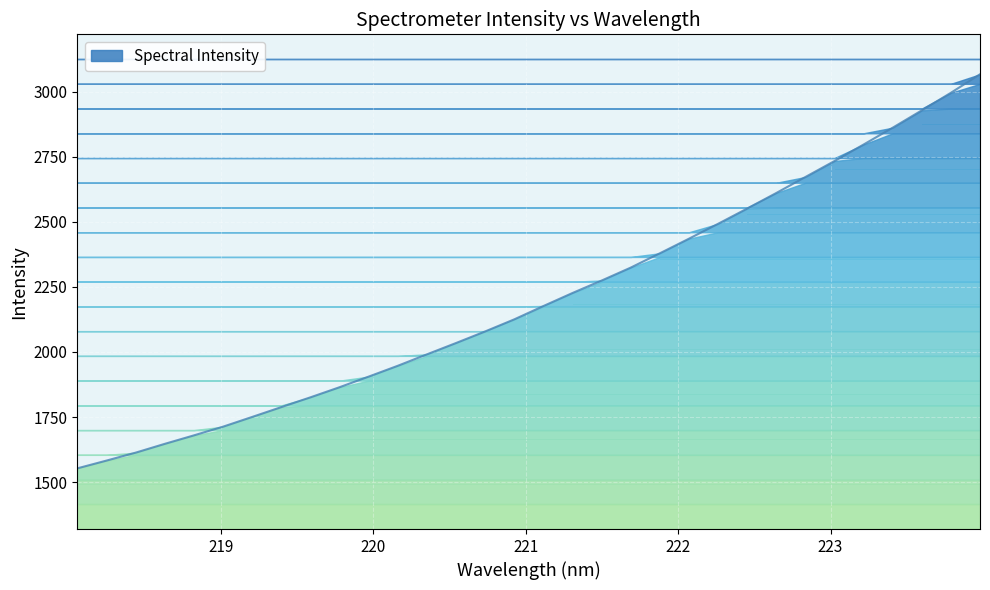

What position from the left is 220.3533?

13